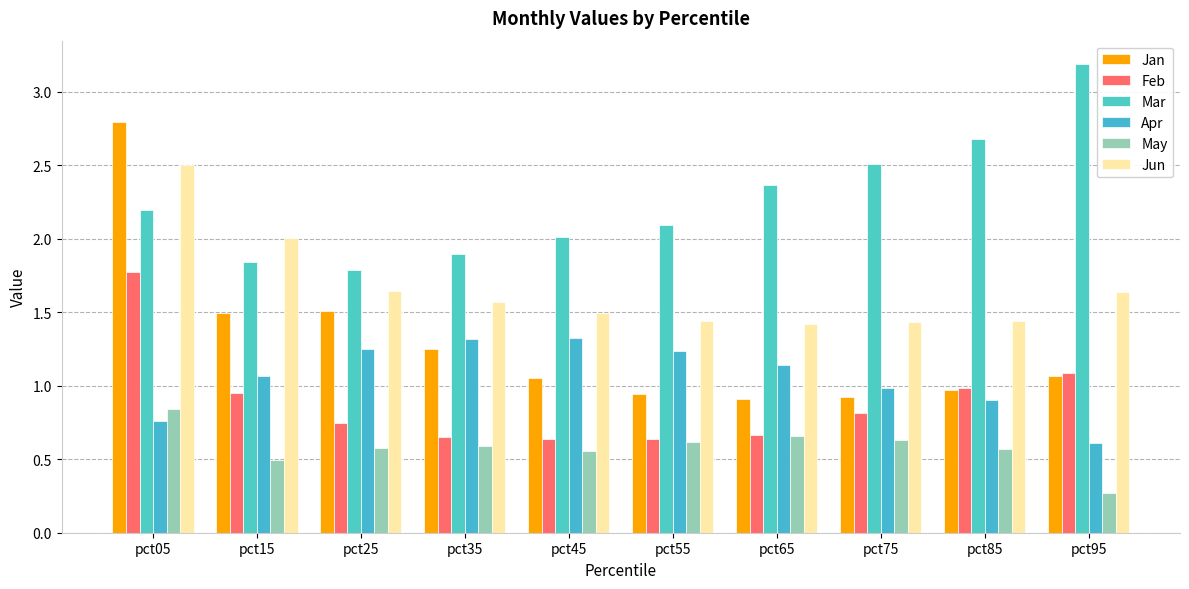

Count the number of categories in the chart.

10